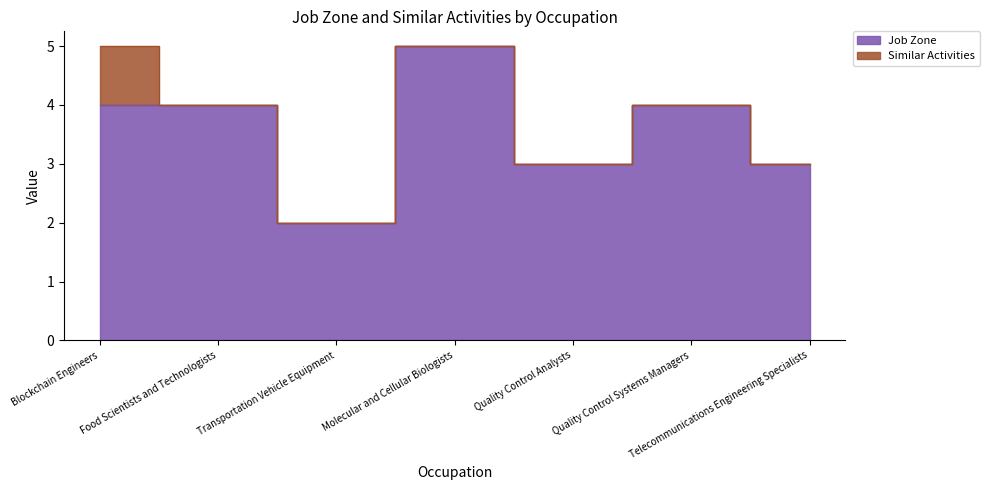

True or false: the data has more than 0 interior local peaks.

True